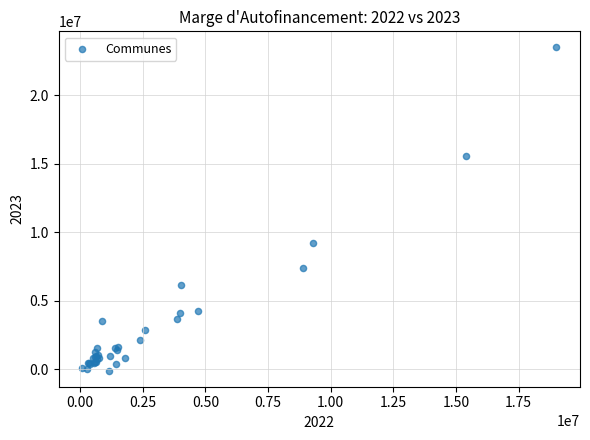

What Y value in the scatter plot is closest to 11691564?

9195123.2